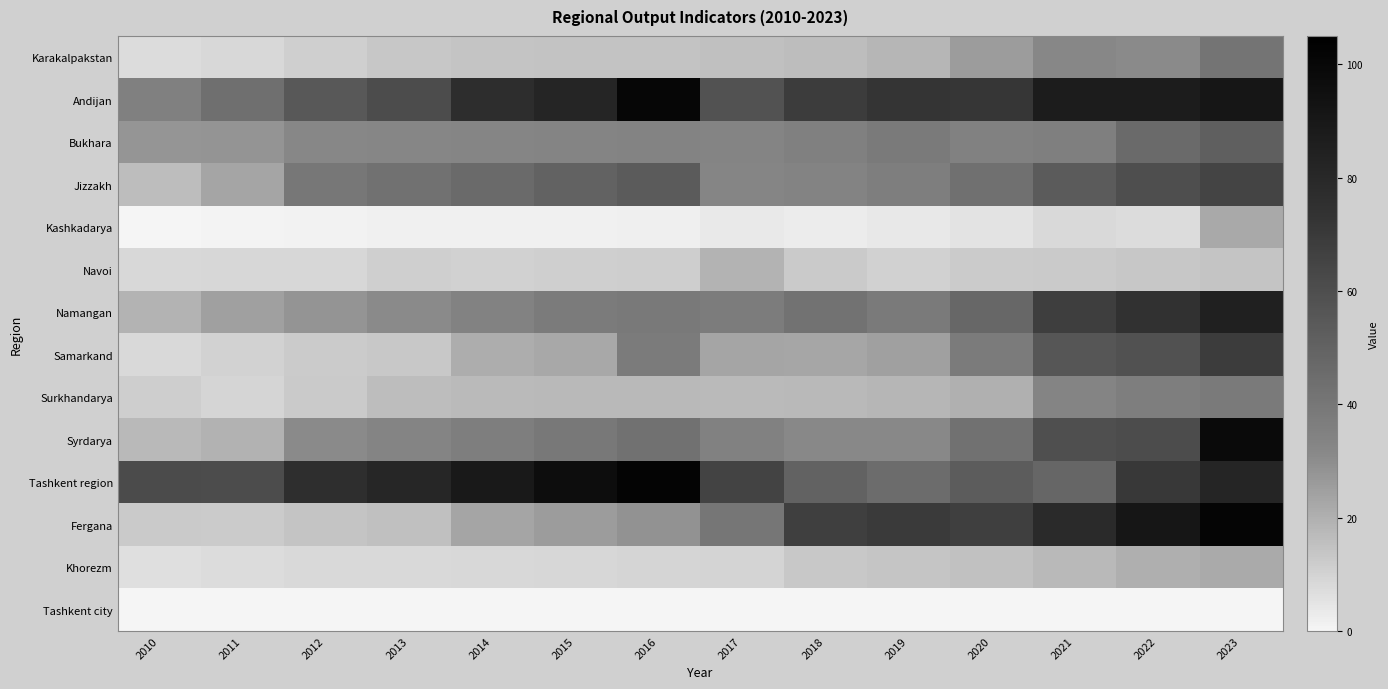

Between 2011 and 2014, which is larger?

2014